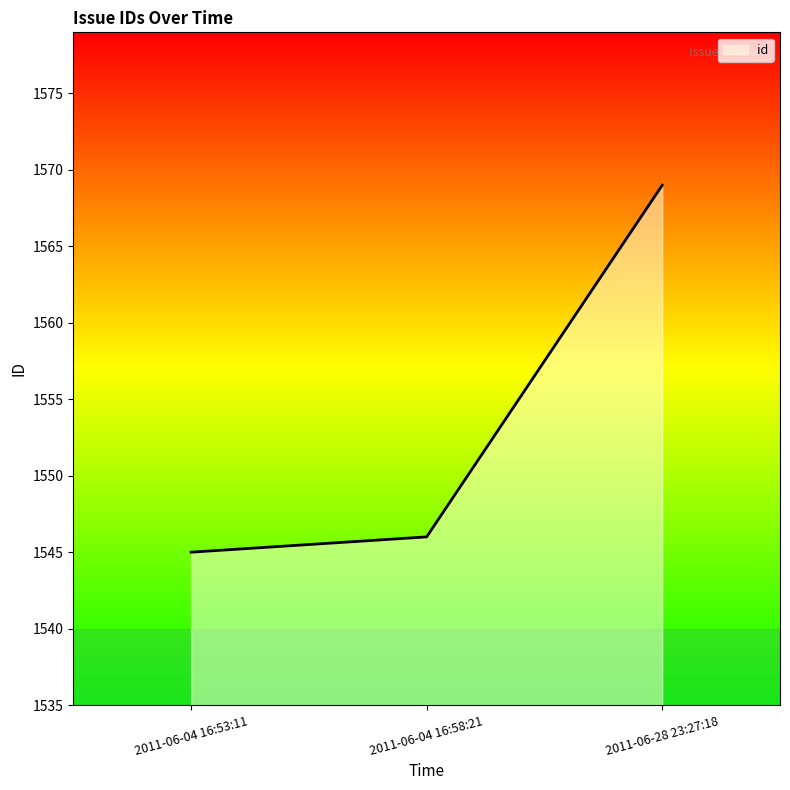

At which label is the value closest to 1557?

2011-06-04 16:58:21